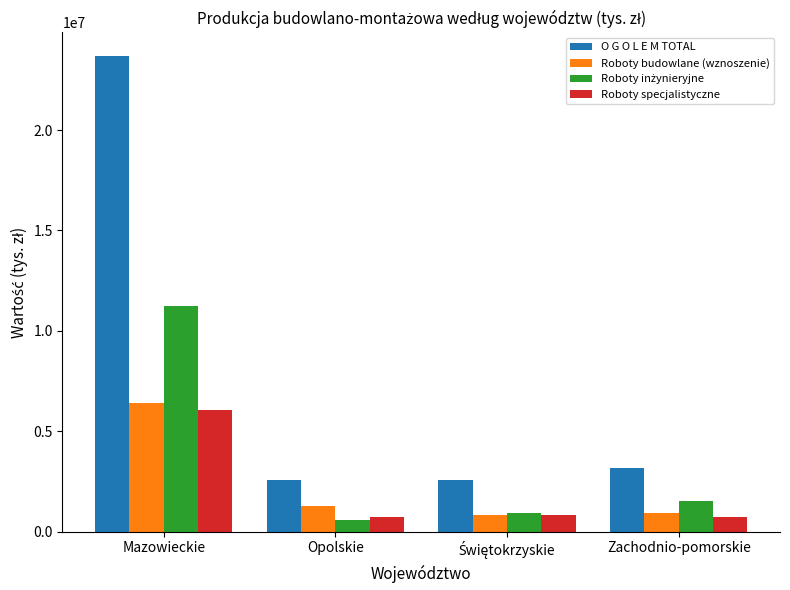

What is the sum of all Roboty specjalistyczne values?

8303870.4